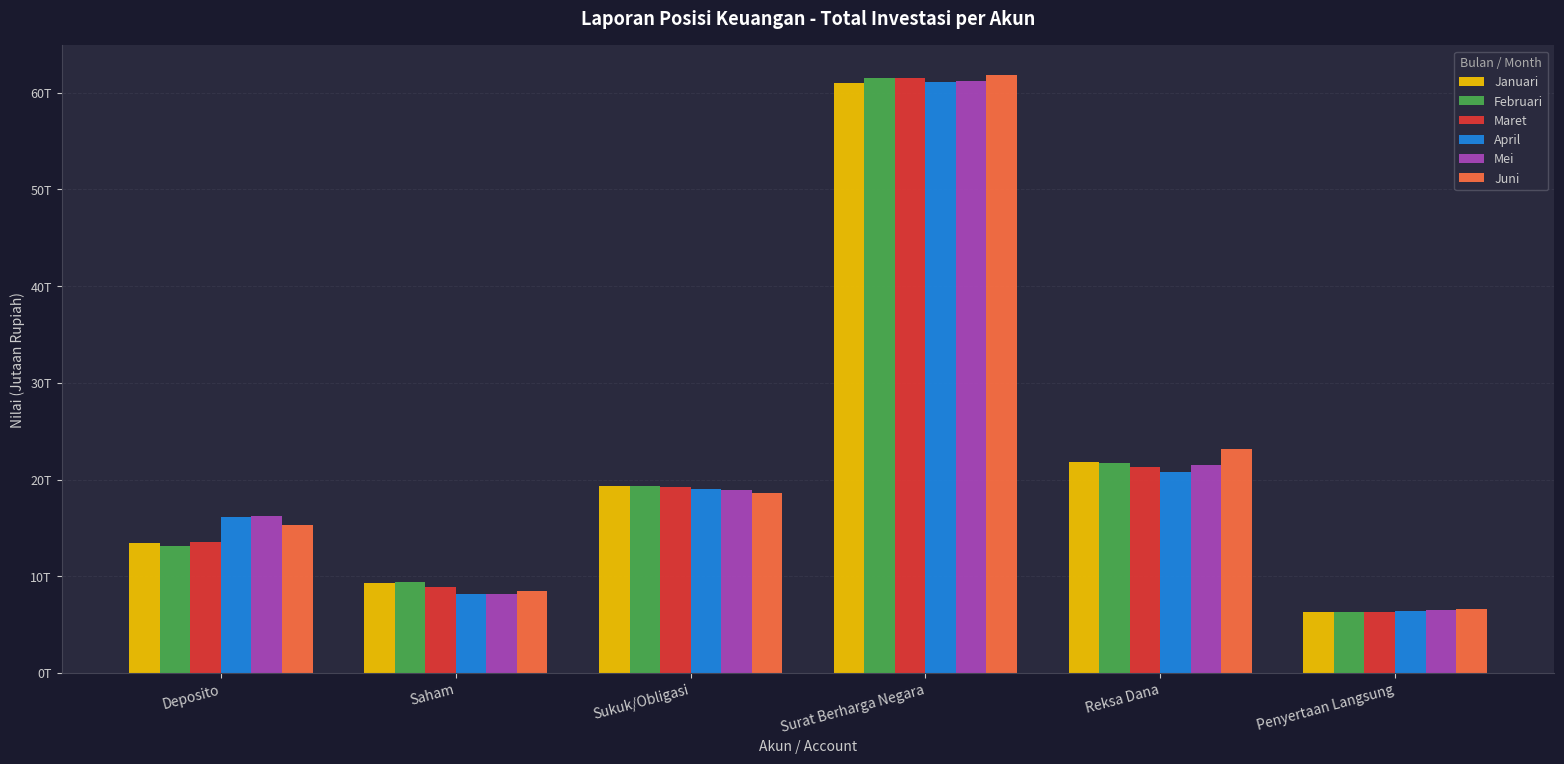

Does the chart contain stacked bars?

No